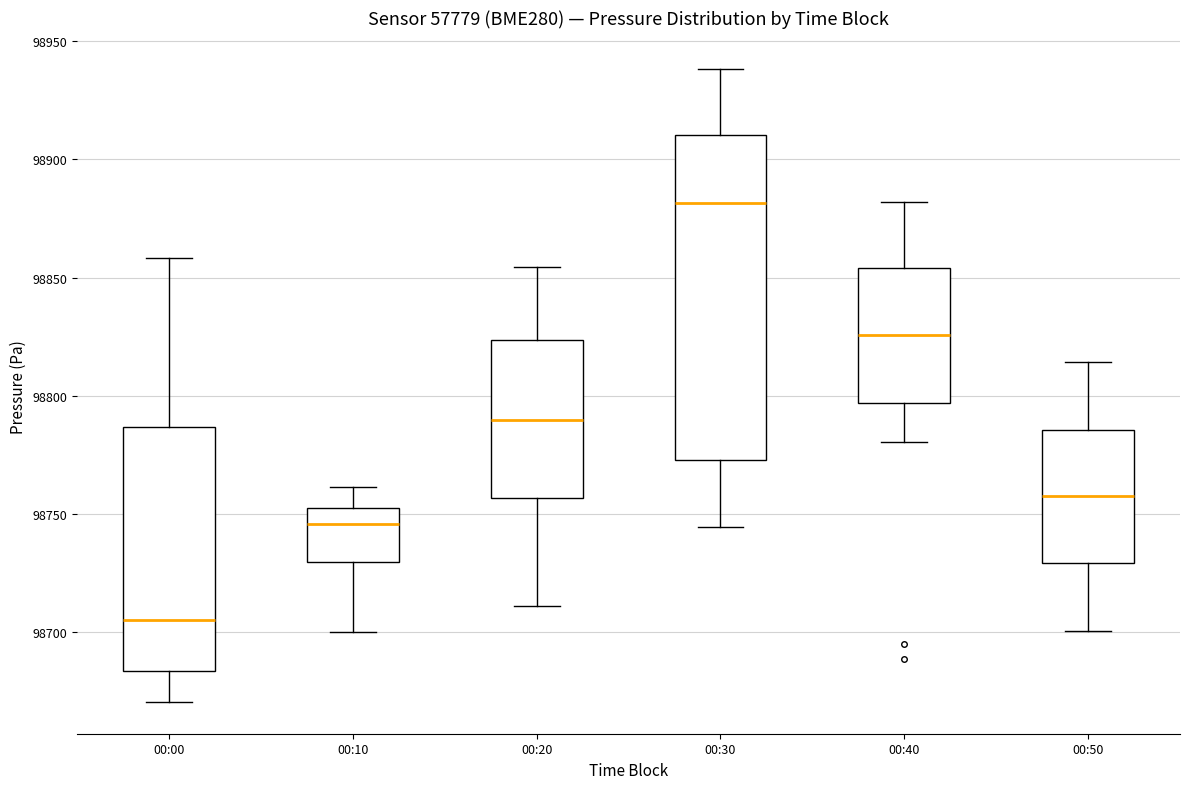

Reading left to right, read every box against the y-axis: the position of its median line, the range the box covers, and the ends of its whiskers. The values are not printed on the chart, so give them approximately, as read against the axis.

00:00: median 98705, box 98685 to 98785, whiskers 98670 to 98860
00:10: median 98745, box 98730 to 98755, whiskers 98700 to 98760
00:20: median 98790, box 98755 to 98825, whiskers 98710 to 98855
00:30: median 98880, box 98775 to 98910, whiskers 98745 to 98940
00:40: median 98825, box 98795 to 98855, whiskers 98780 to 98880
00:50: median 98755, box 98730 to 98785, whiskers 98700 to 98815